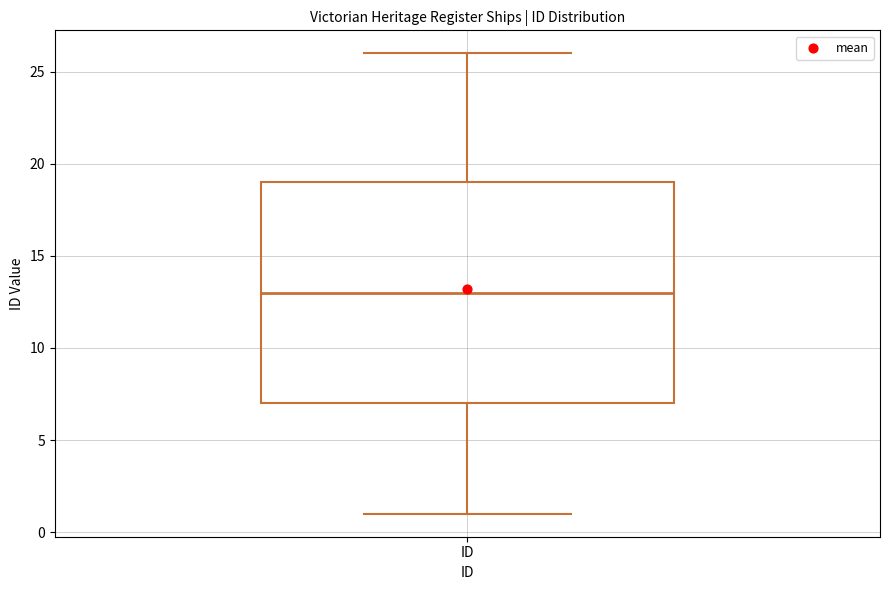

Transcribe this box plot: give where the median line is, the range the box spans, and where the two whiskers end, as read against the y-axis. The values are not printed on the chart, so give them approximately, as read against the axis.

median 13, box 7 to 19, whiskers 1 to 26